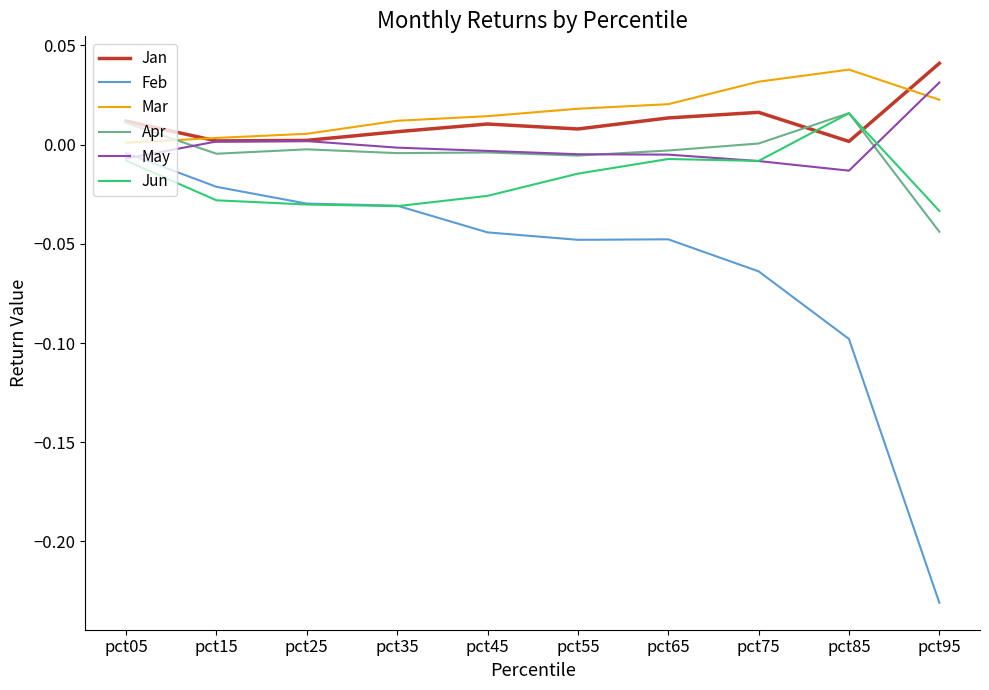

True or false: May has a value of 0.0 at pct15.

True